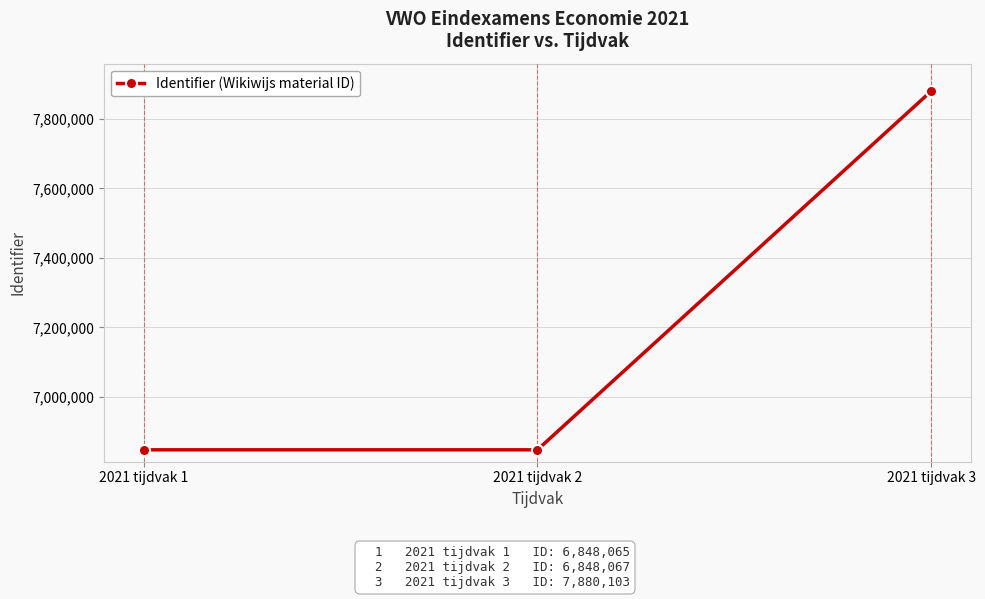

What is the difference between the maximum and minimum values?

1032038